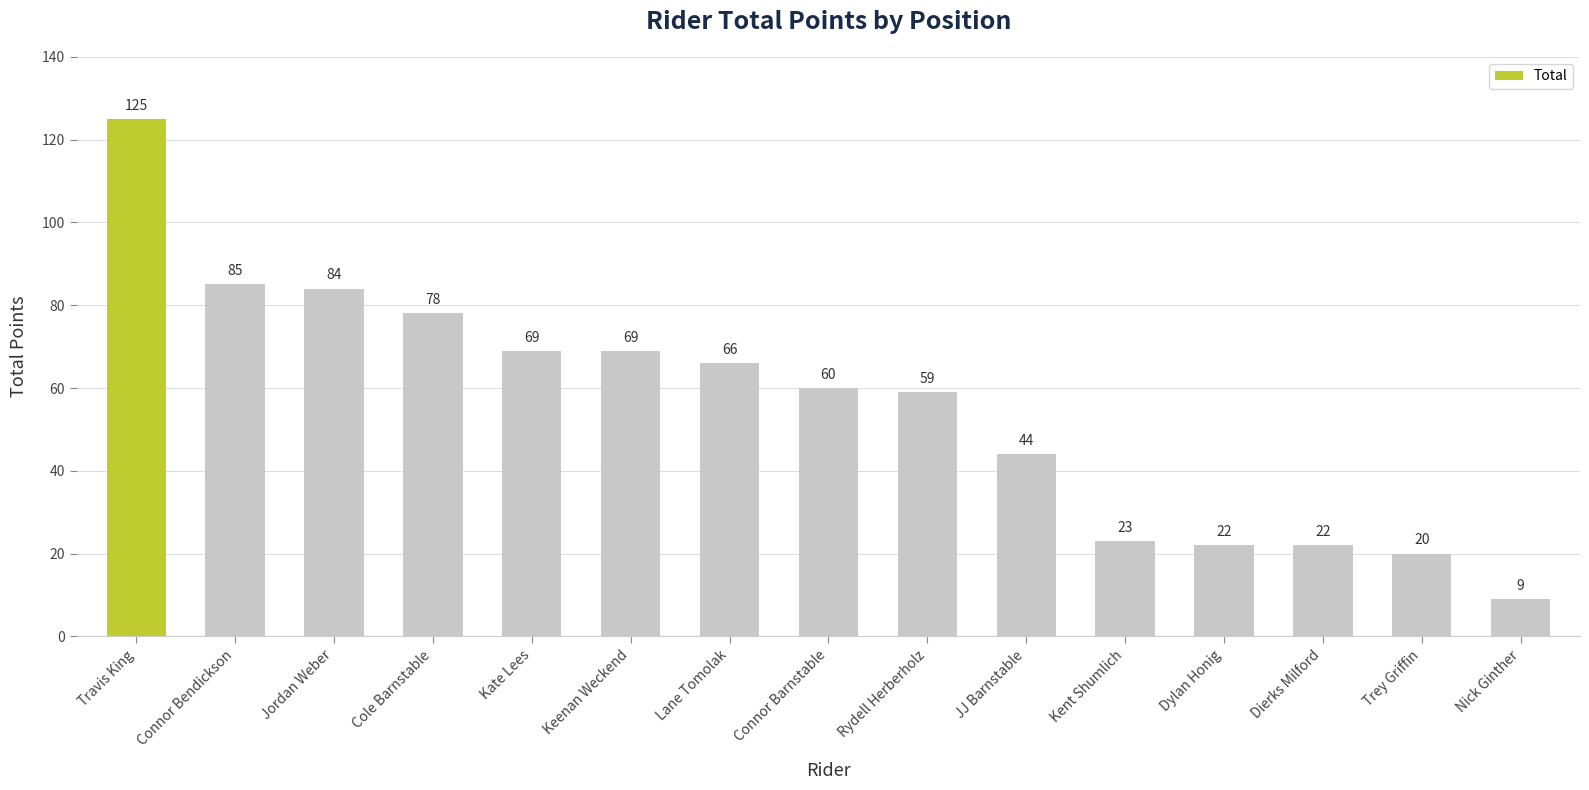

Where does the data first go above 60?

Travis King